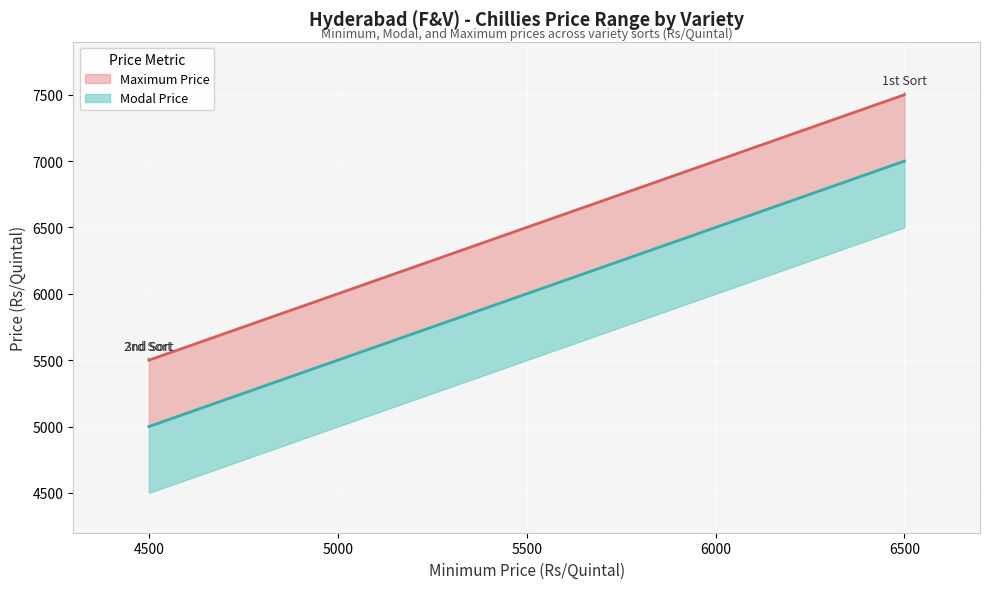

Is it true that Modal Price equals 11098 at 6500?

False